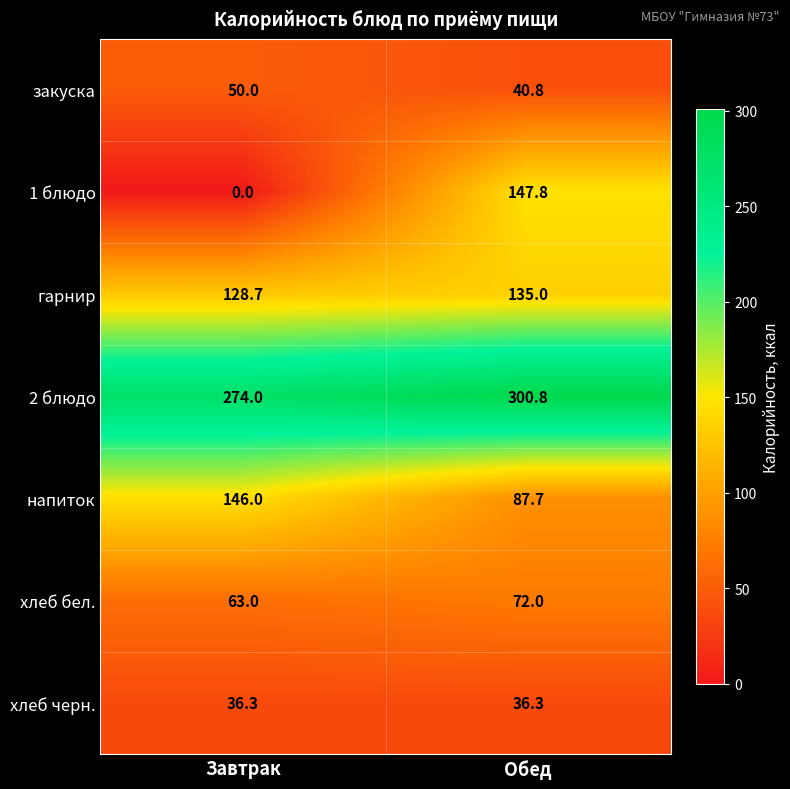

Rank the series at Обед from highest to lowest value.

2 блюдо, 1 блюдо, гарнир, напиток, хлеб бел., закуска, хлеб черн.